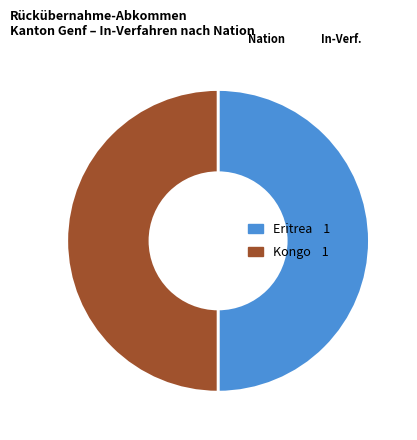

Is the sum of Kongo 1 and Eritrea 1 greater than half?

Yes